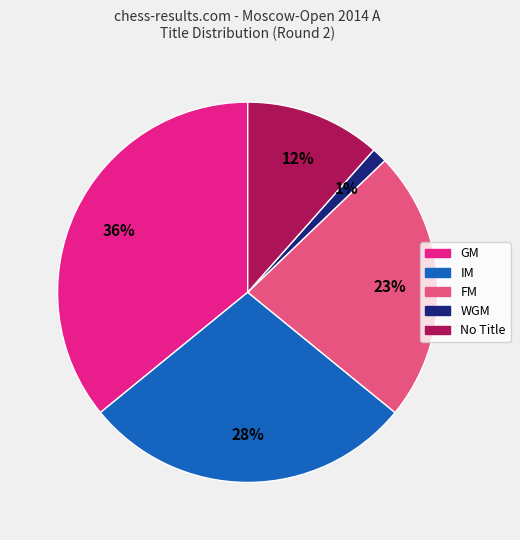

To the nearest percent, what is the average slice percentage?

20%